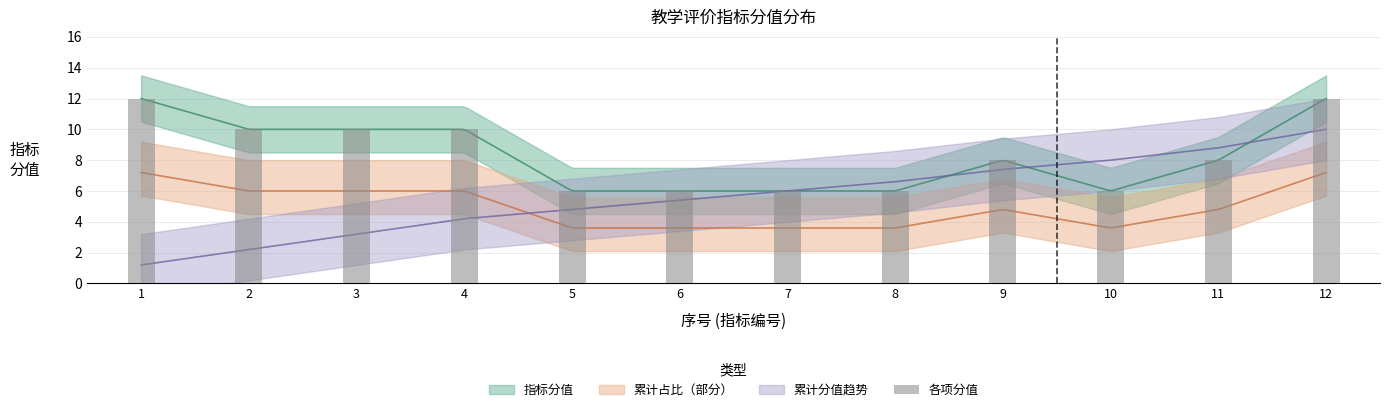

What is the average value?

8